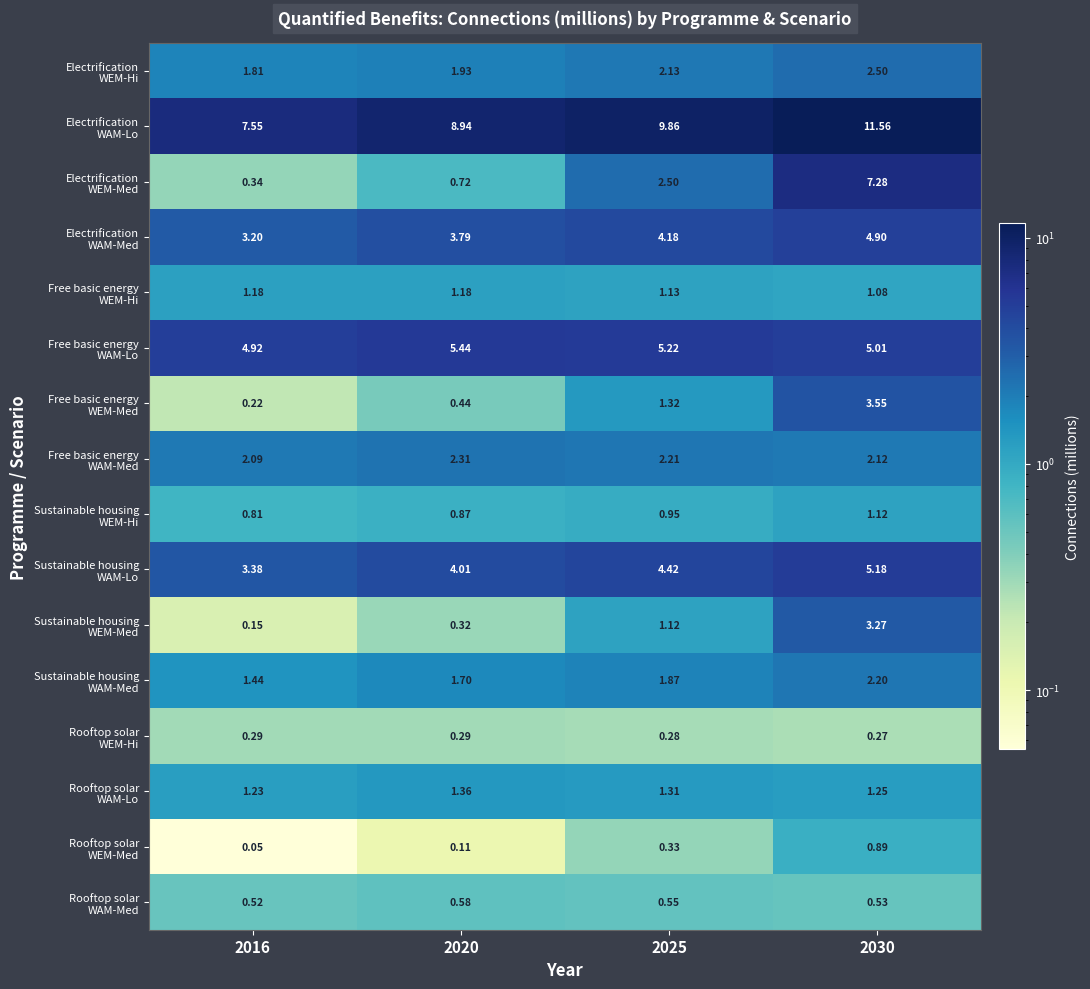

How many data points does each series have?

4